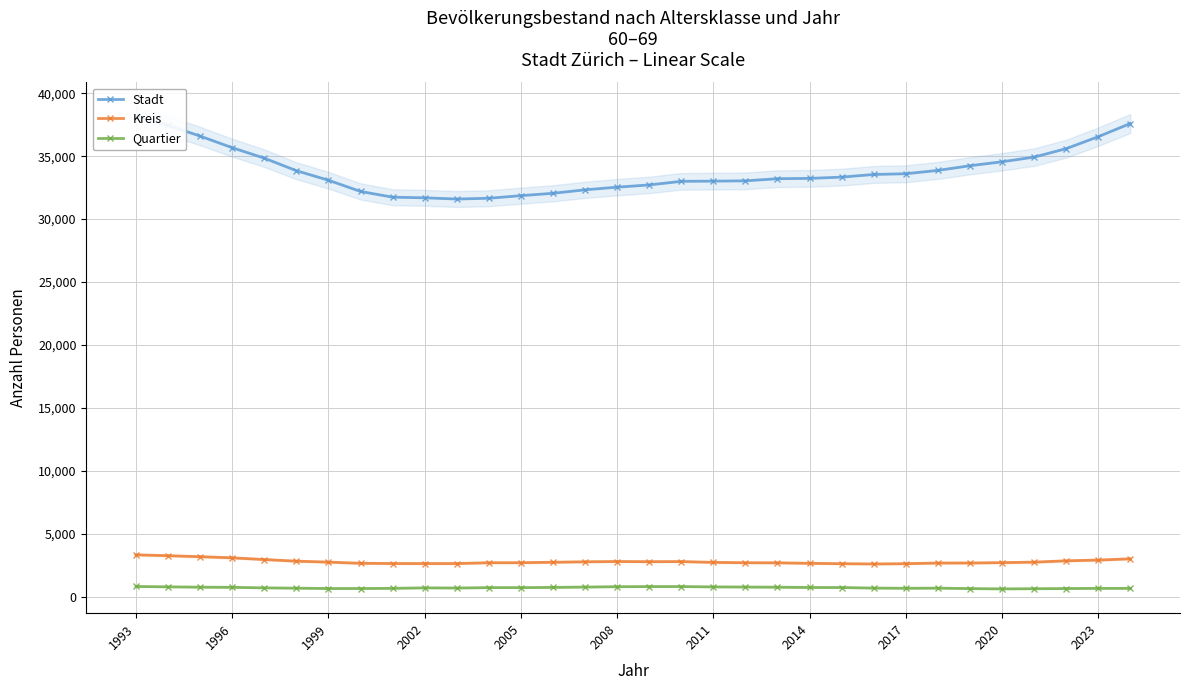

True or false: Quartier and Kreis intersect in this chart.

False